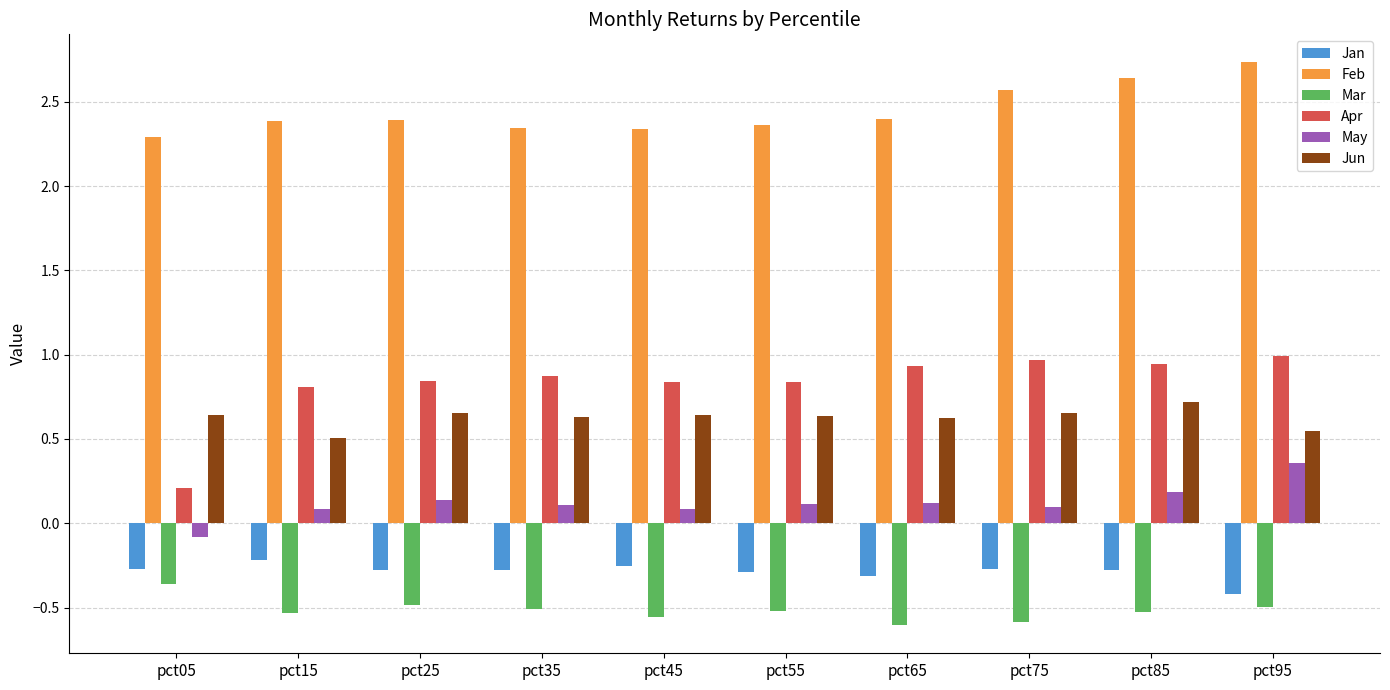

Rank the series by their maximum value, from lowest to highest.

Mar, Jan, May, Jun, Apr, Feb